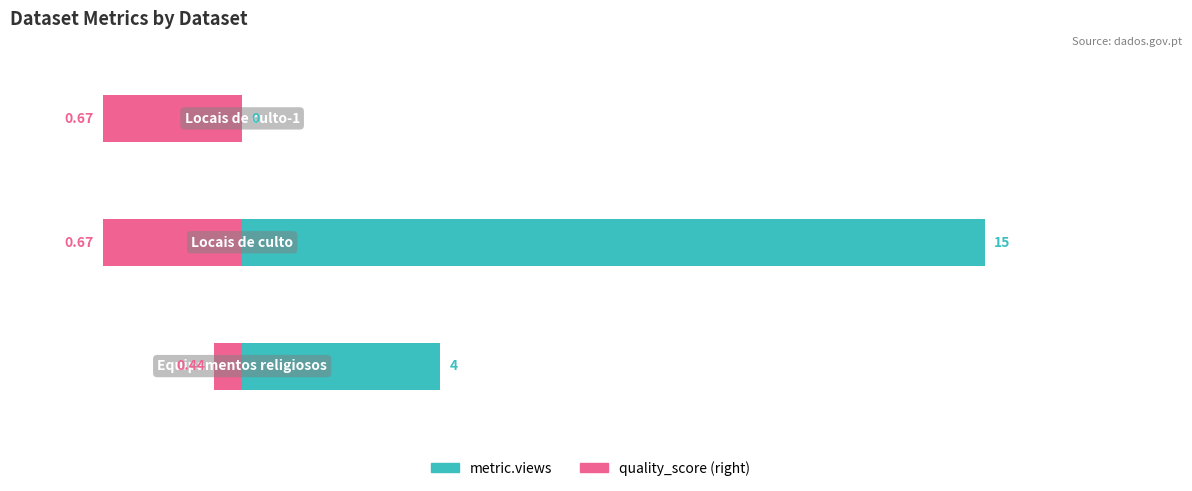

The value of metric.views at 0 is 28.7. True or false?

False